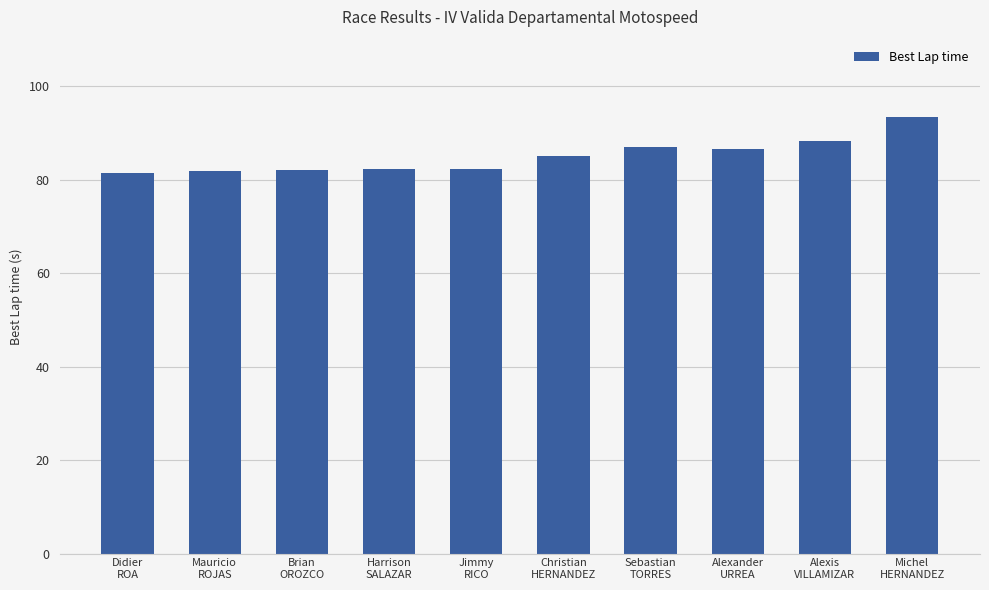

Are the bars horizontal?

No